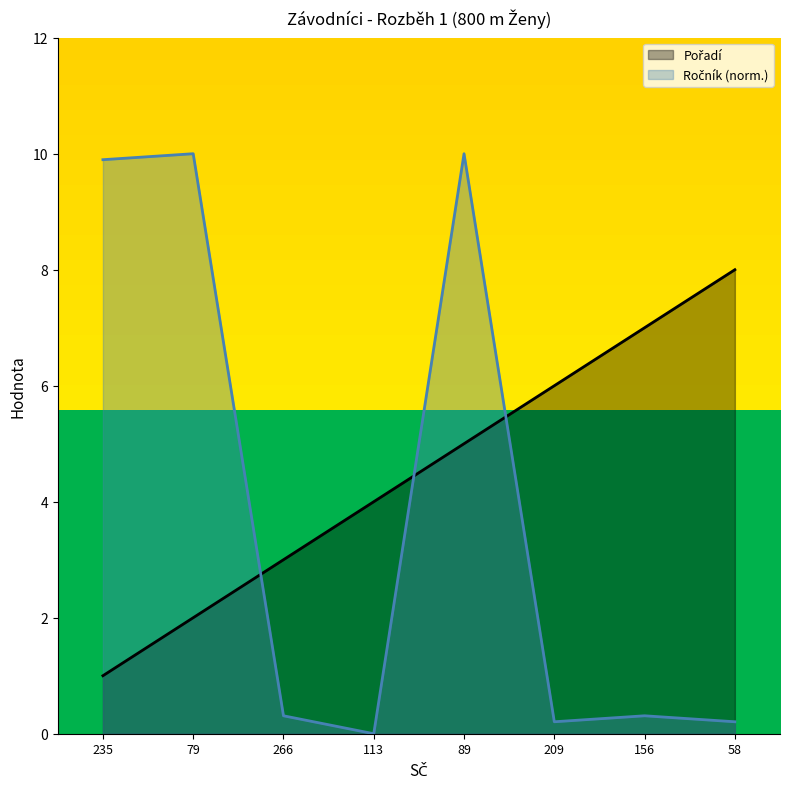

How many interior local valleys does the Ročník series have?

2